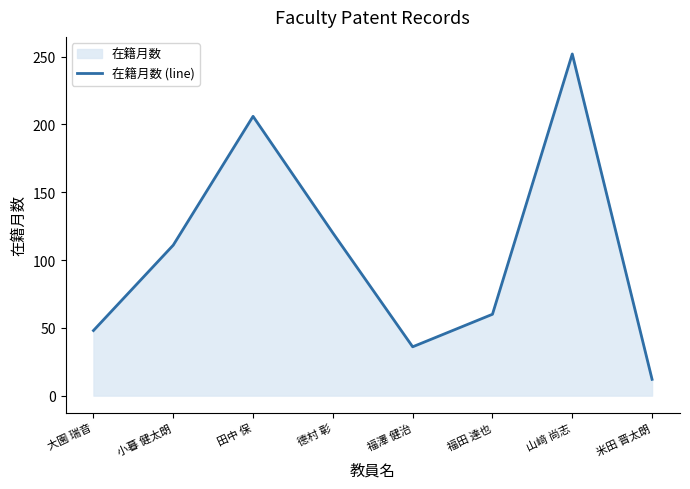

List the labels in order of value, smallest first.

米田 晋太朗, 福澤 健治, 大園 瑞音, 福田 達也, 小暮 健太朗, 德村 彰, 田中 保, 山﨑 尚志